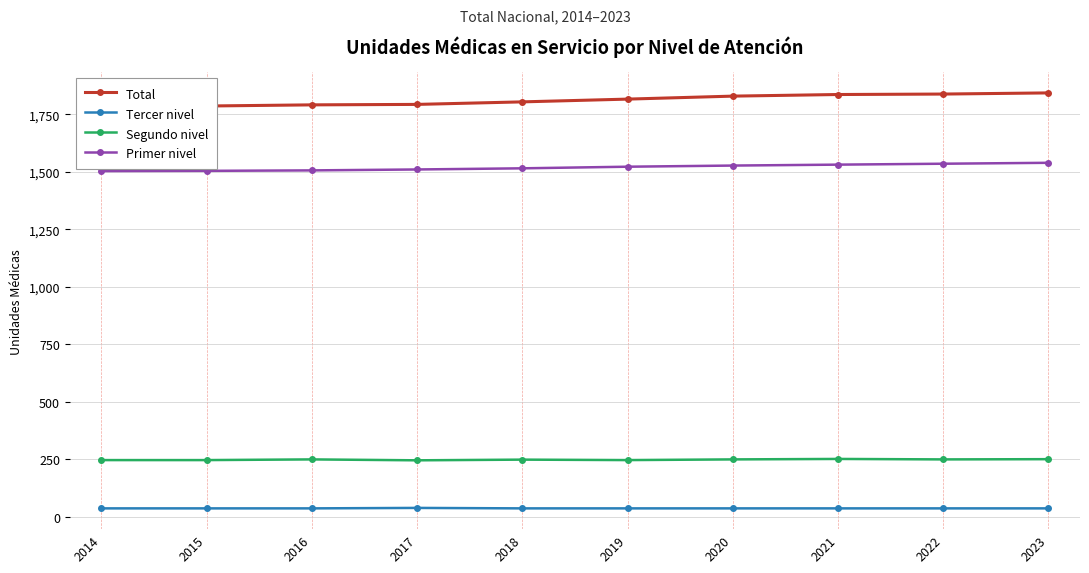

Reading left to right, what are all the values shown in this chart?

Total: 1785	1786	1791	1793	1804	1816	1829	1836	1838	1843
Tercer nivel: 36	36	36	38	36	36	36	36	36	36
Segundo nivel: 246	246	249	245	248	246	249	251	249	250
Primer nivel: 1503	1504	1506	1510	1515	1522	1527	1531	1535	1539